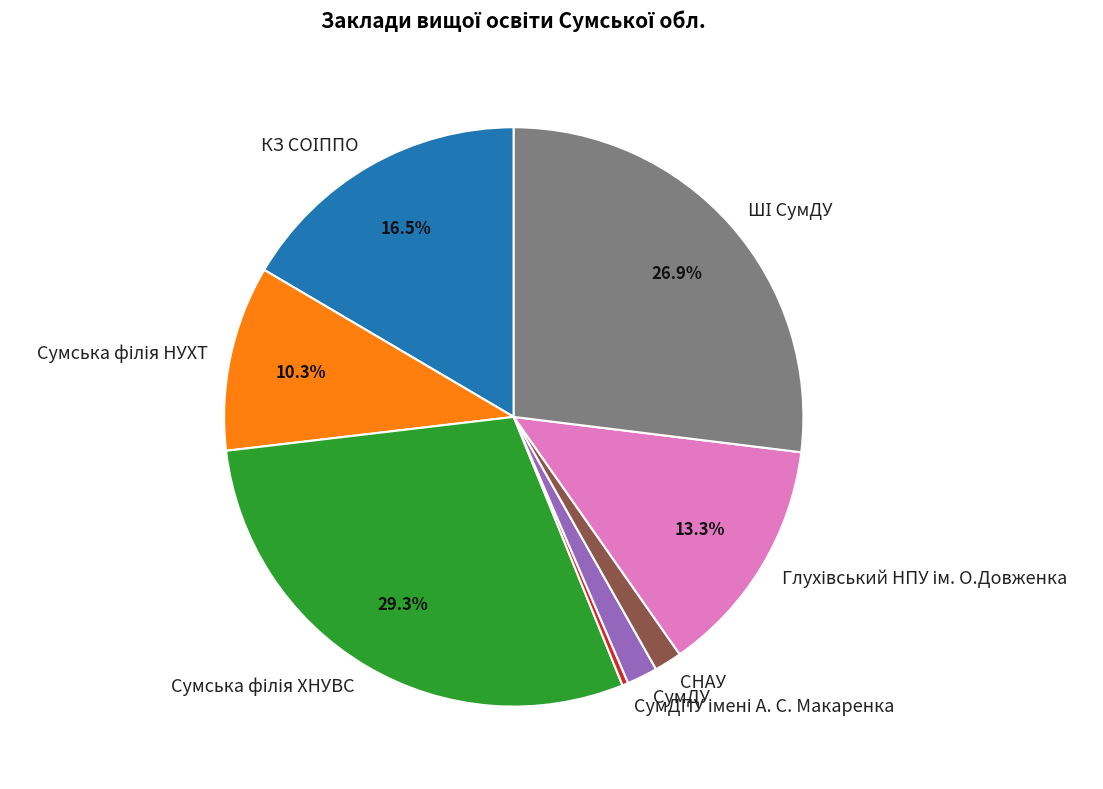

Is there a majority slice in this chart?

No